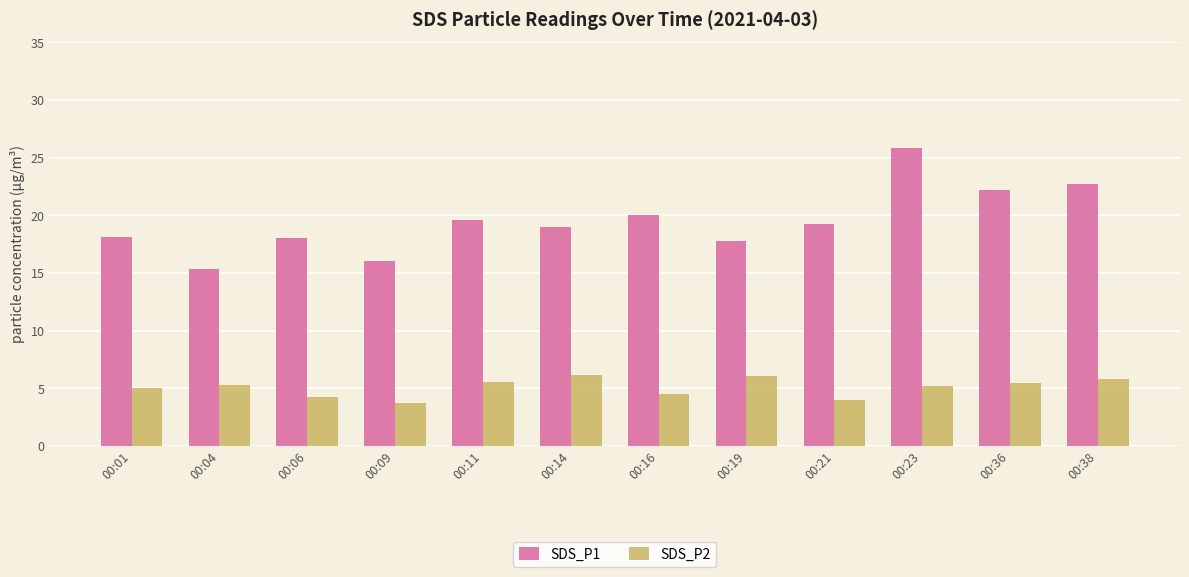

What is the difference between the maximum and minimum values in the SDS_P2 series?

2.4